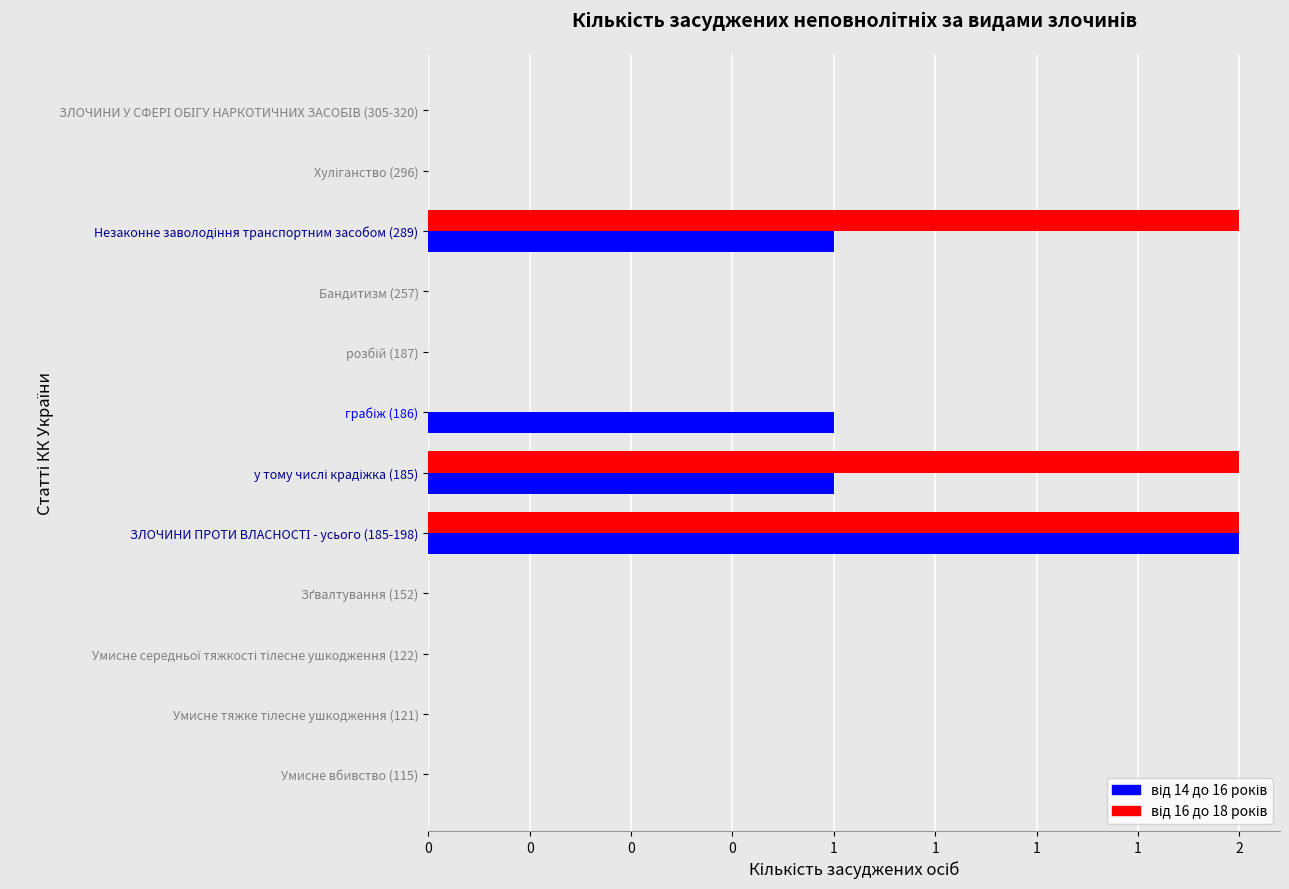

Which series has the widest spread of values?

від 14 до 16 років